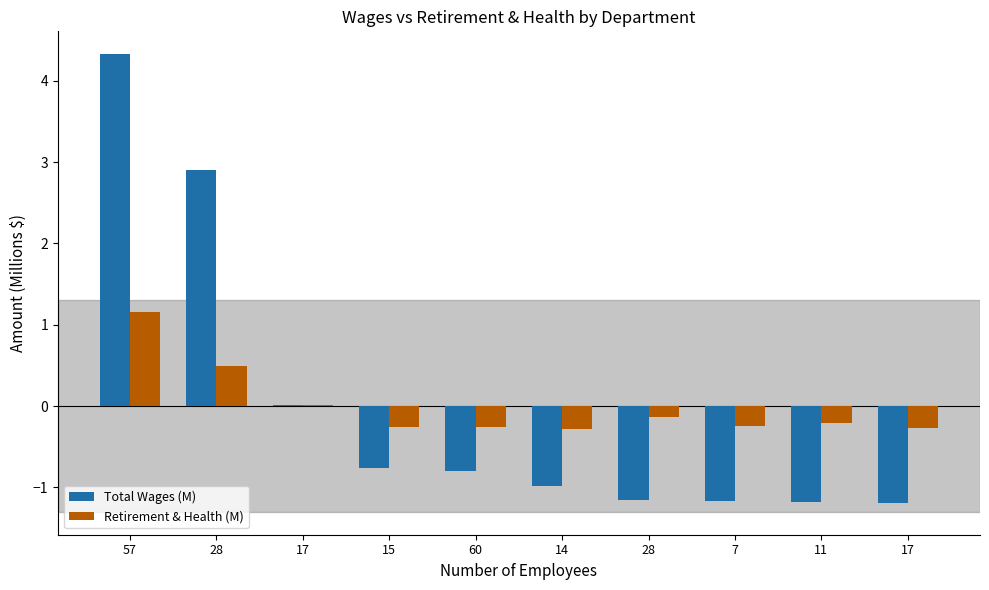

What is the label of the 9th bar from the left?

11